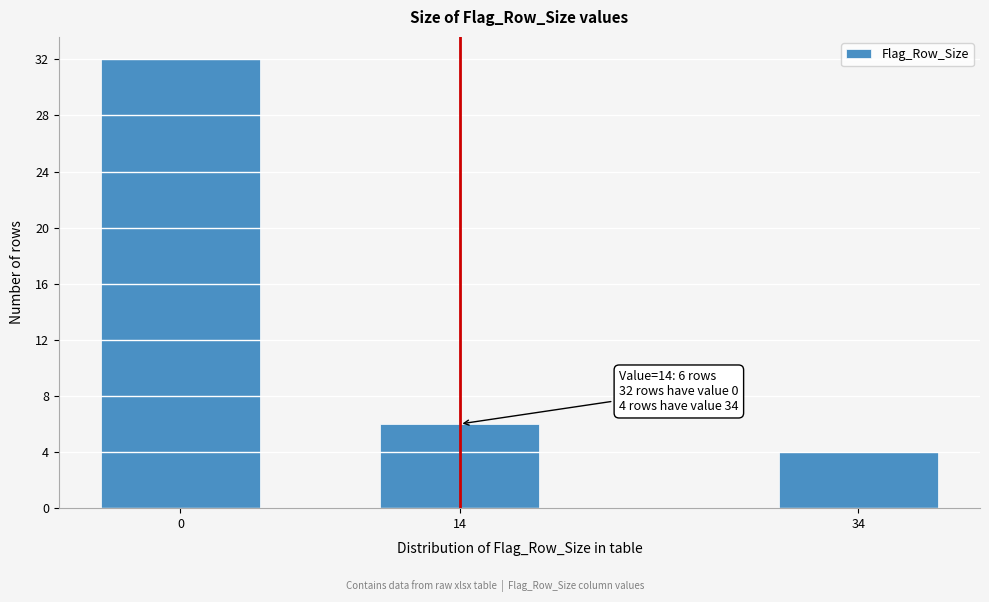

Reading left to right, extract all data points from this chart.

0=32	14=6	34=4